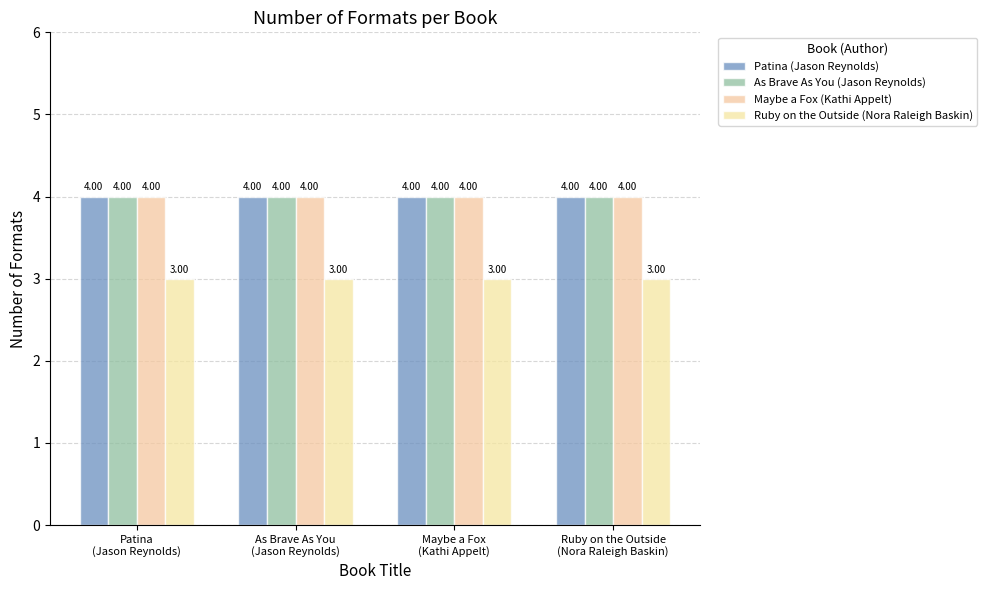

What is the value of the As Brave As You (Jason Reynolds) bar at the 3rd from the left?

4